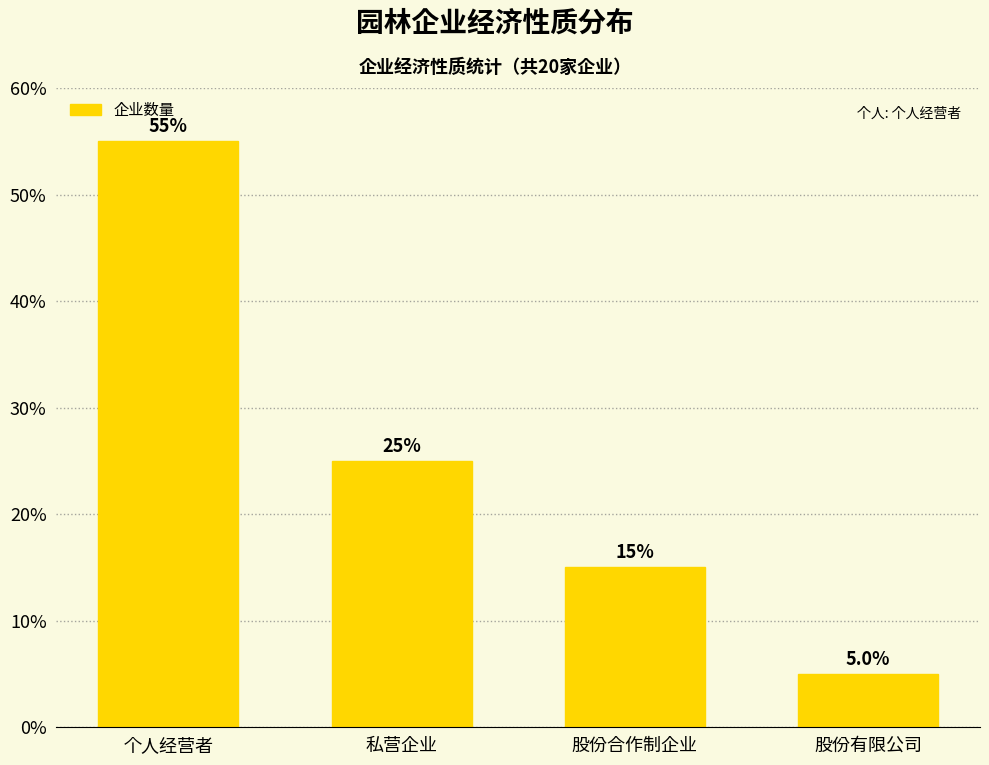

Approximately how many times larger is the value at 股份有限公司 compared to 股份合作制企业?

0.3